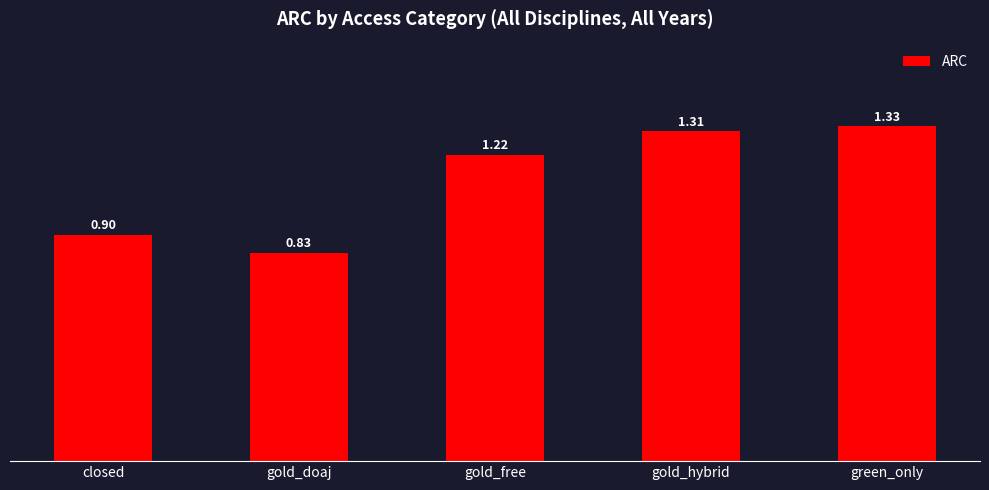

What is the sum of the values at gold_hybrid and green_only?

2.6